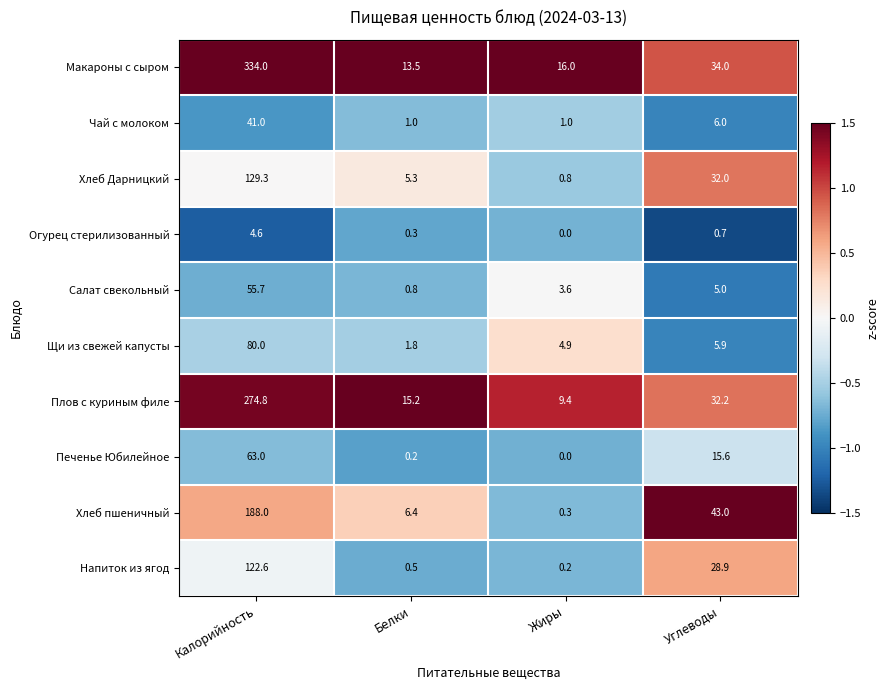

What is the difference between the highest and lowest values at Углеводы?

42.3